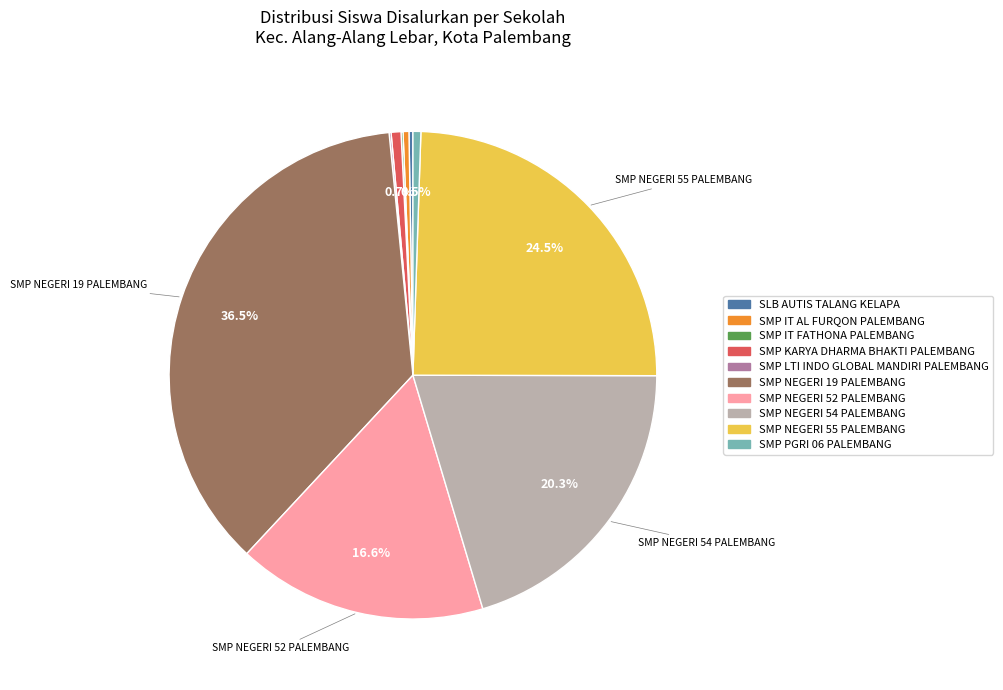

To the nearest percent, what percentage of the pie is SMP KARYA DHARMA BHAKTI PALEMBANG?

1%